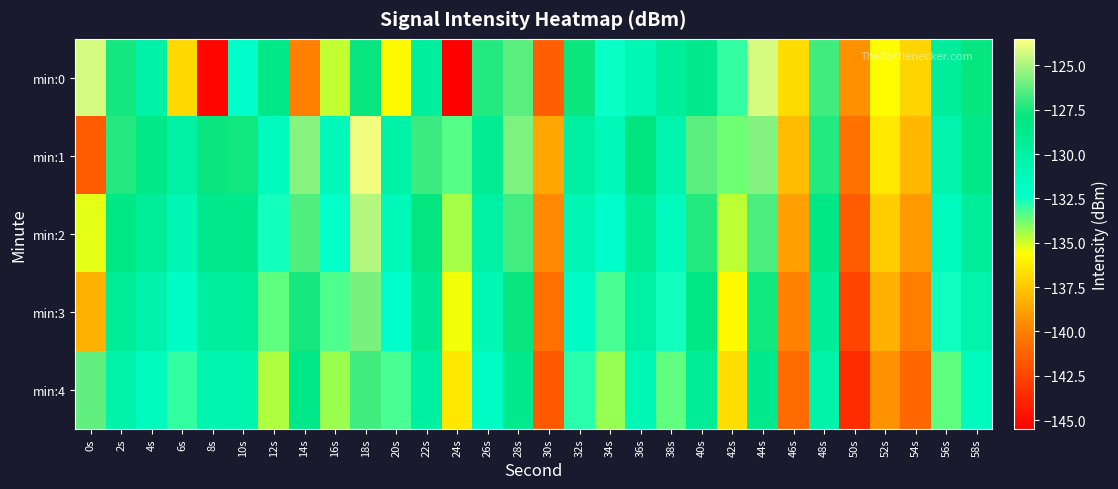

At which category is the sum across all series the highest?

18s